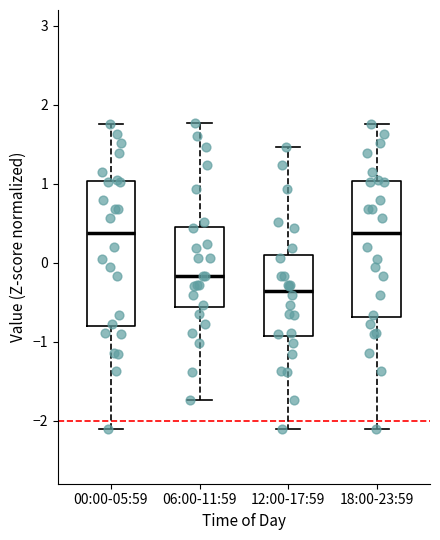

Reading left to right, read every box against the y-axis: the position of its median line, the range the box covers, and the ends of its whiskers. The values are not printed on the chart, so give them approximately, as read against the axis.

00:00-05:59: median 0.4, box -0.8 to 1.0, whiskers -2.1 to 1.8
06:00-11:59: median -0.2, box -0.6 to 0.5, whiskers -1.7 to 1.8
12:00-17:59: median -0.4, box -0.9 to 0.1, whiskers -2.1 to 1.5
18:00-23:59: median 0.4, box -0.7 to 1.0, whiskers -2.1 to 1.8